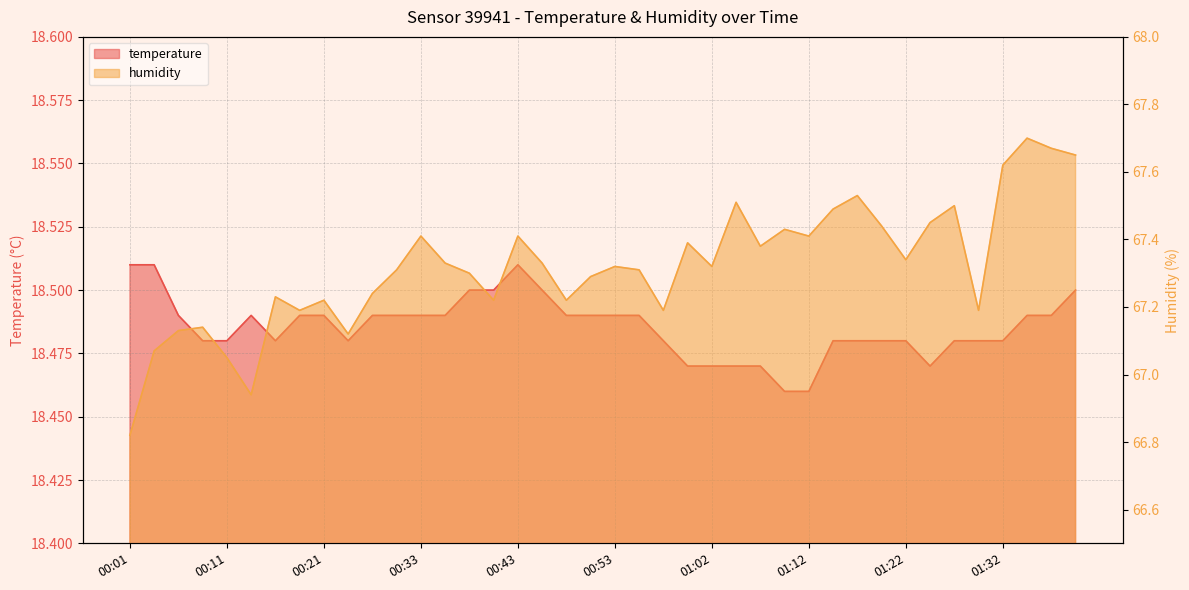

Between 01:12 and 00:01, which is larger?

00:01